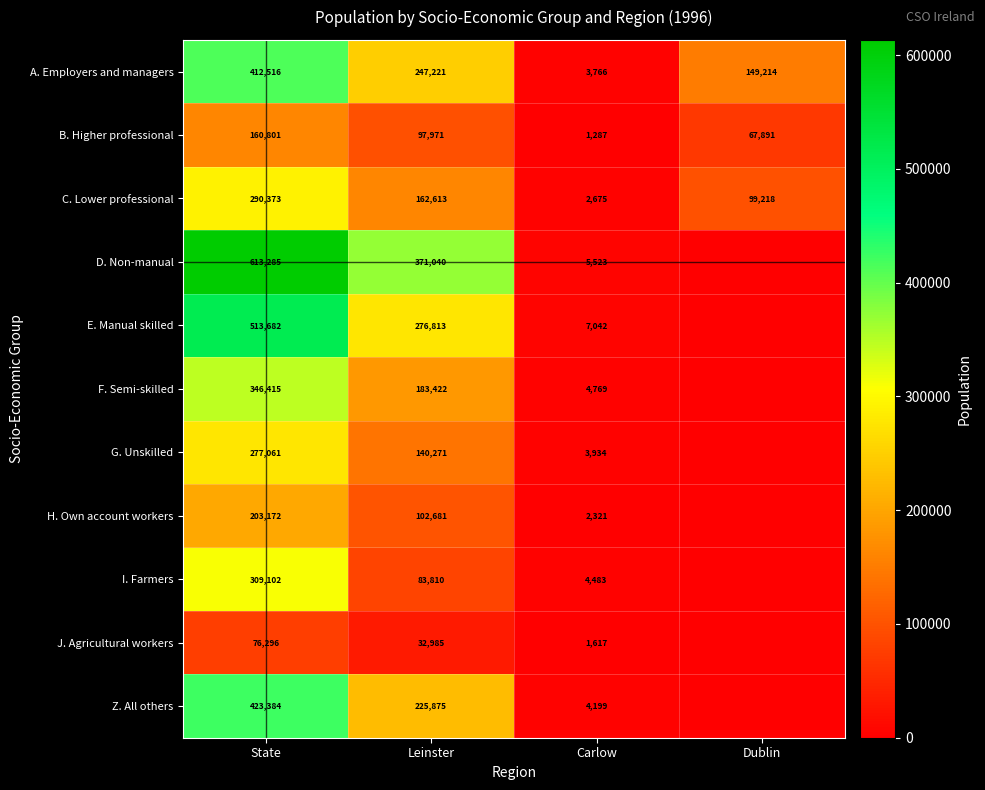

At State, list the series in order from smallest to largest.

J. Agricultural workers, B. Higher professional, H. Own account workers, G. Unskilled, C. Lower professional, I. Farmers, F. Semi-skilled, A. Employers and managers, Z. All others, E. Manual skilled, D. Non-manual